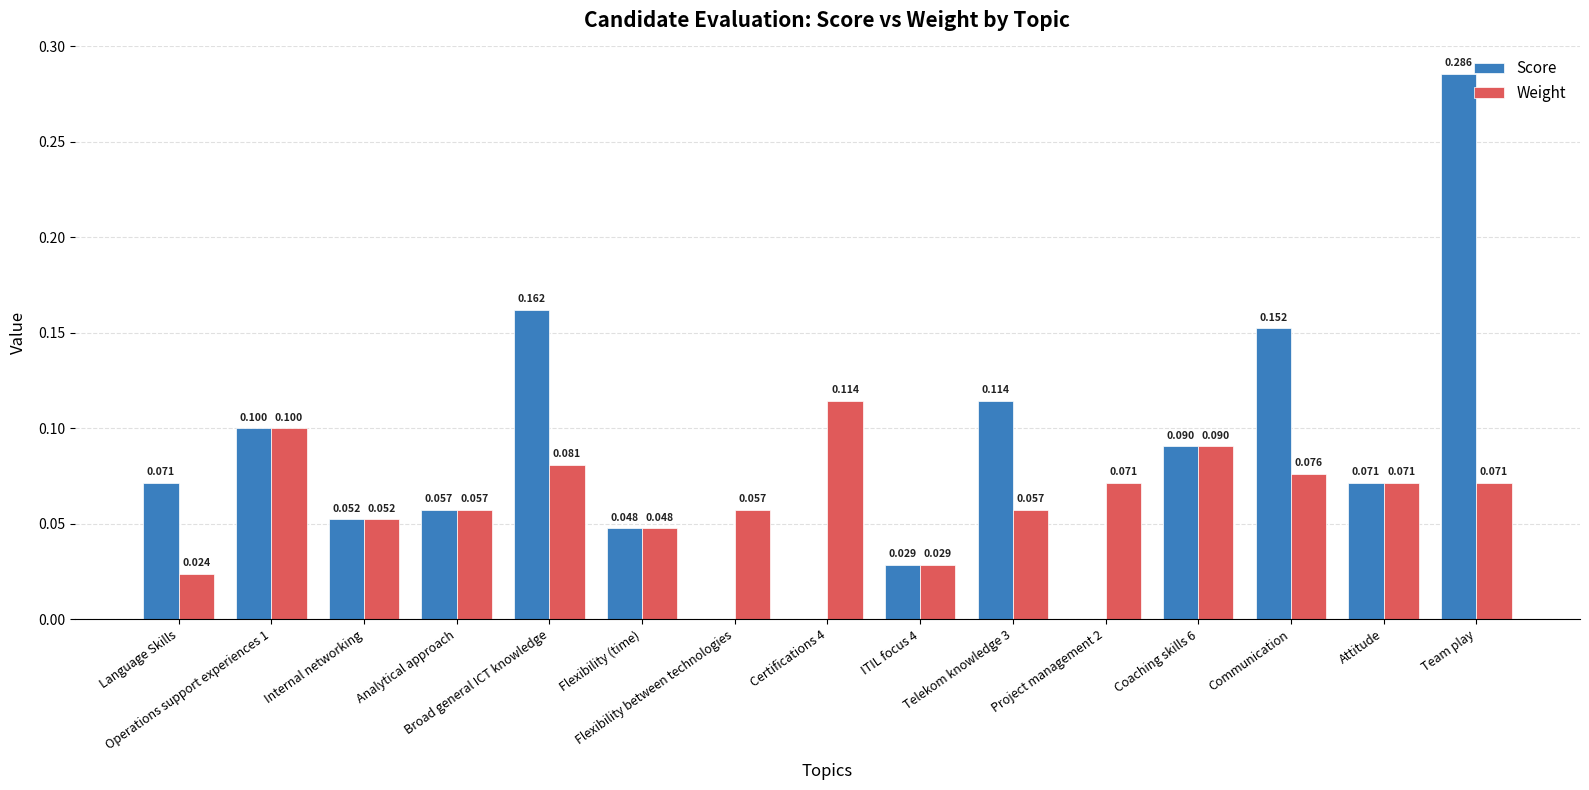

How many data points does each series have?

15